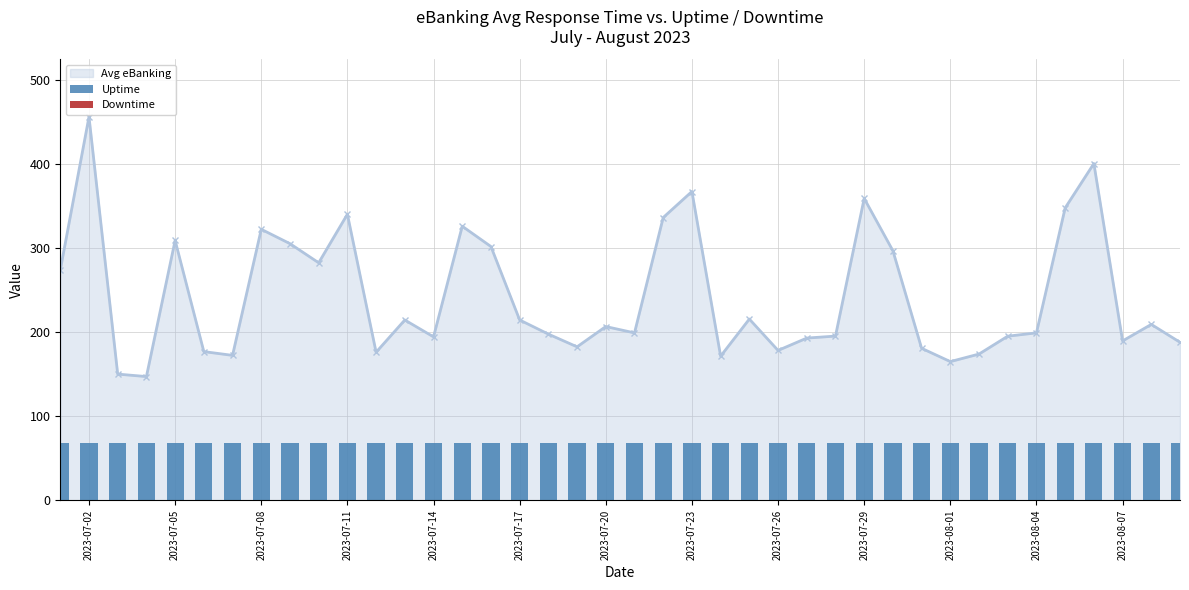

Where is the first local maximum for Avg eBanking?

2023-07-02